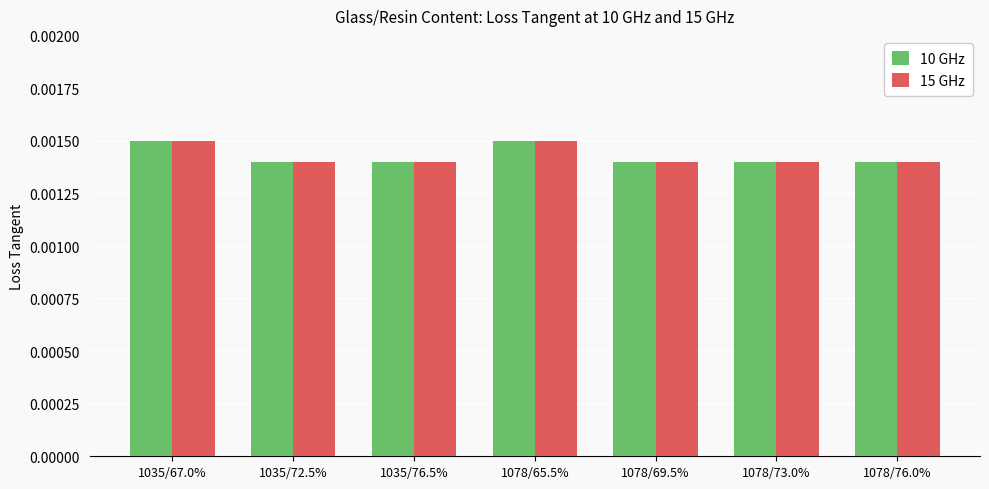

Count the 15 GHz values in the range 0 to 1.

7